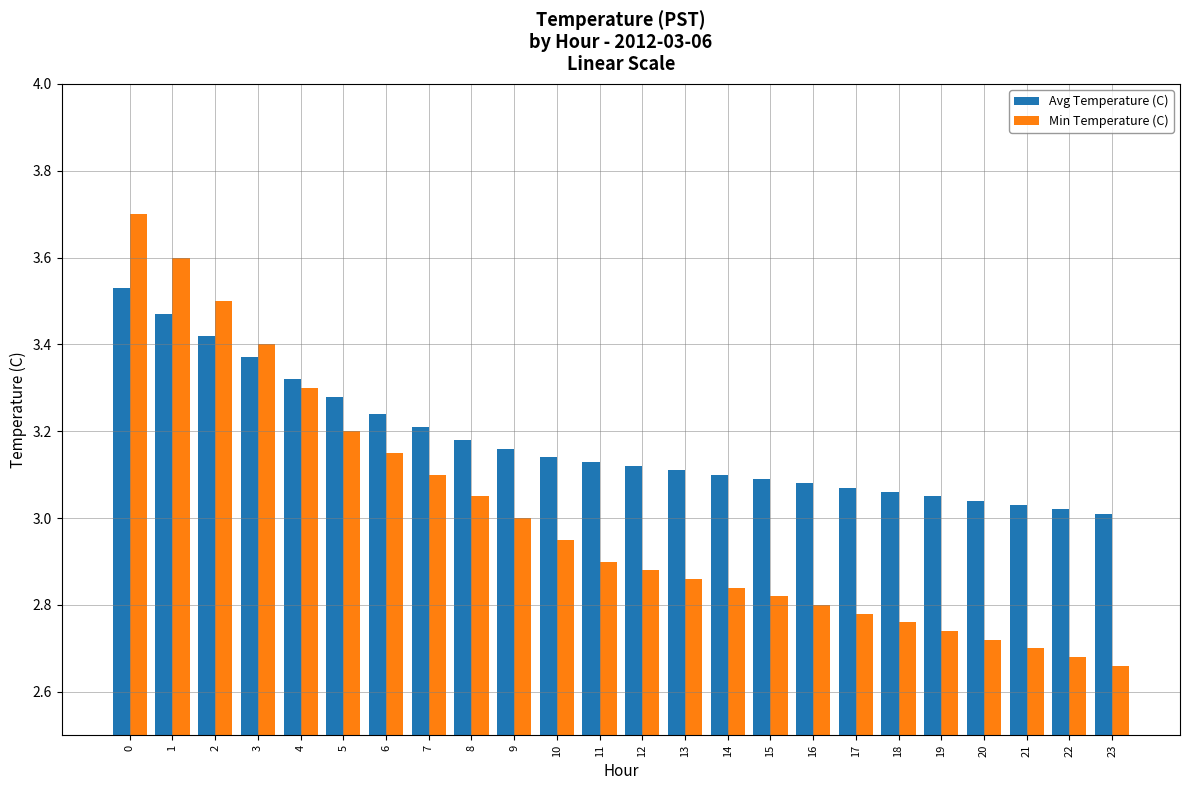

Is the value of Min Temperature (C) at 4 greater than the value of Avg Temperature (C) at 21?

Yes